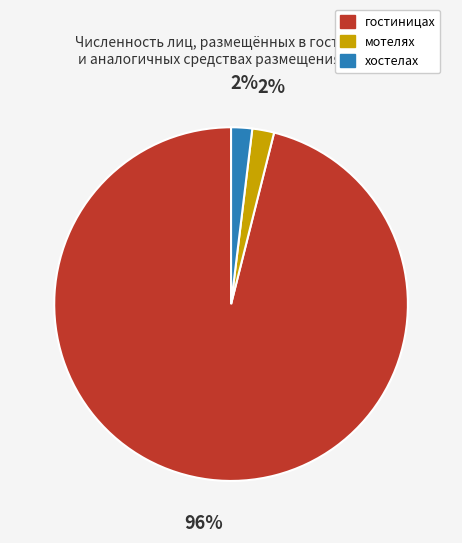

How many segments does this pie chart have?

3